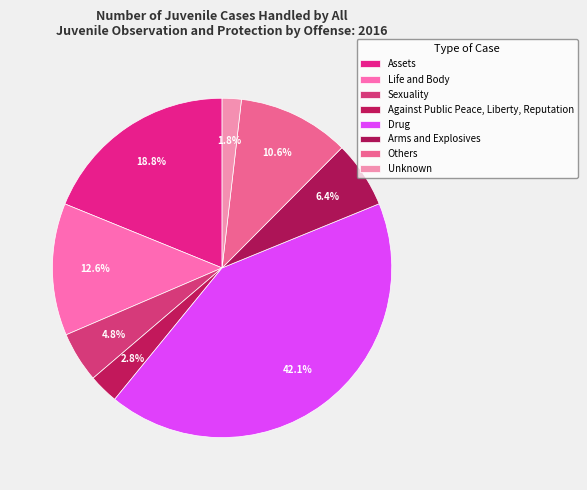

How many slices are in this pie chart?

8